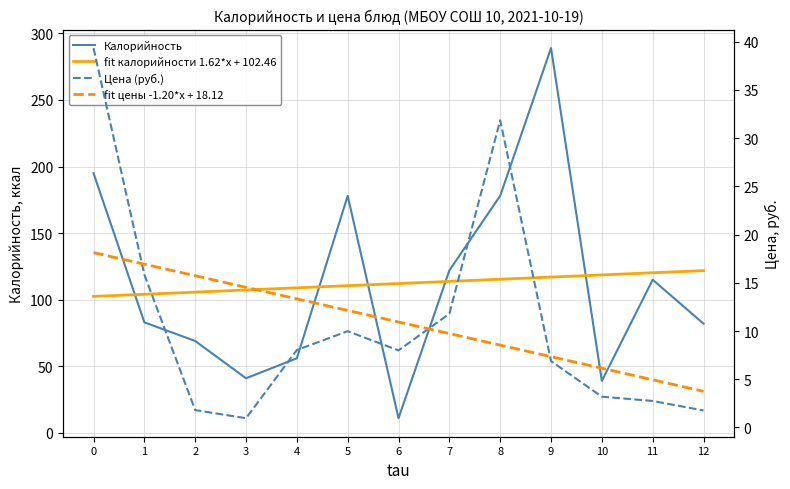

At which category does the chart reach its minimum across all series?

3